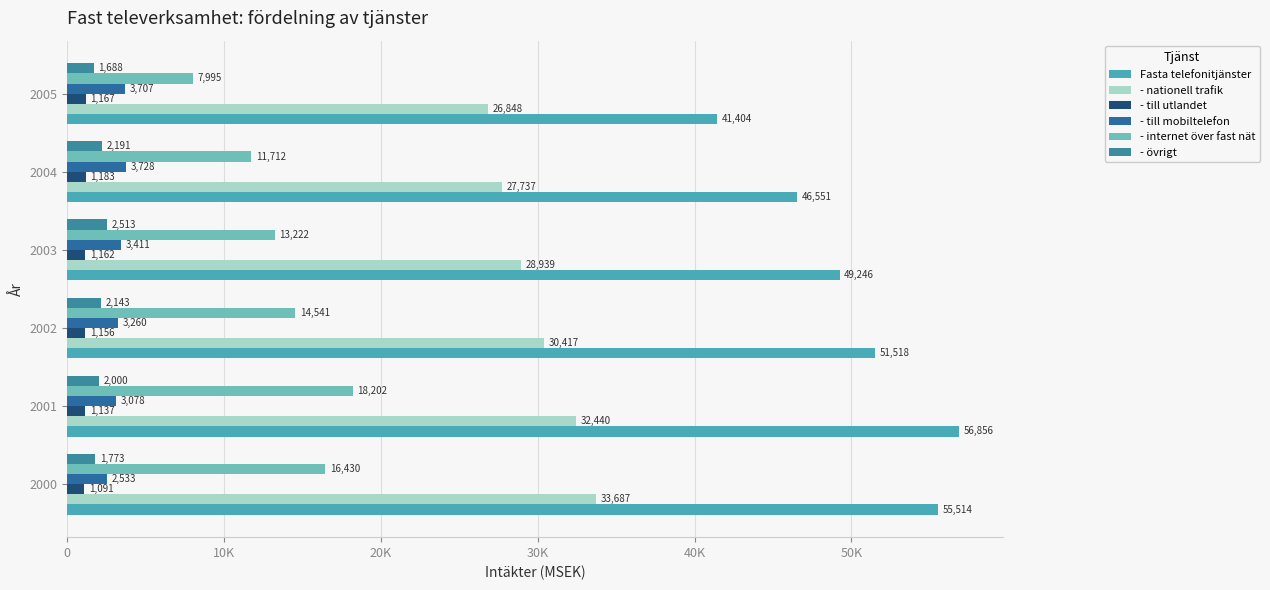

What position from the right is 40K?

2